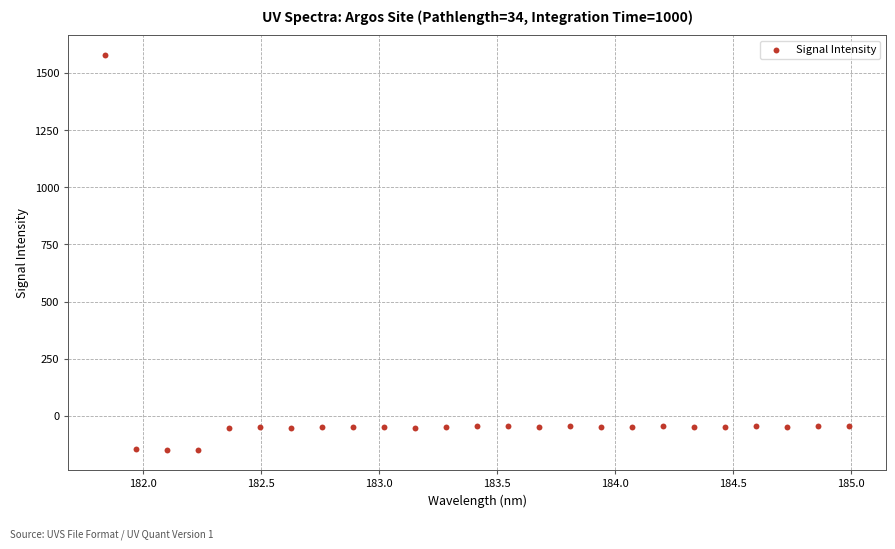

What is the range of X values (max minus min)?

3.1